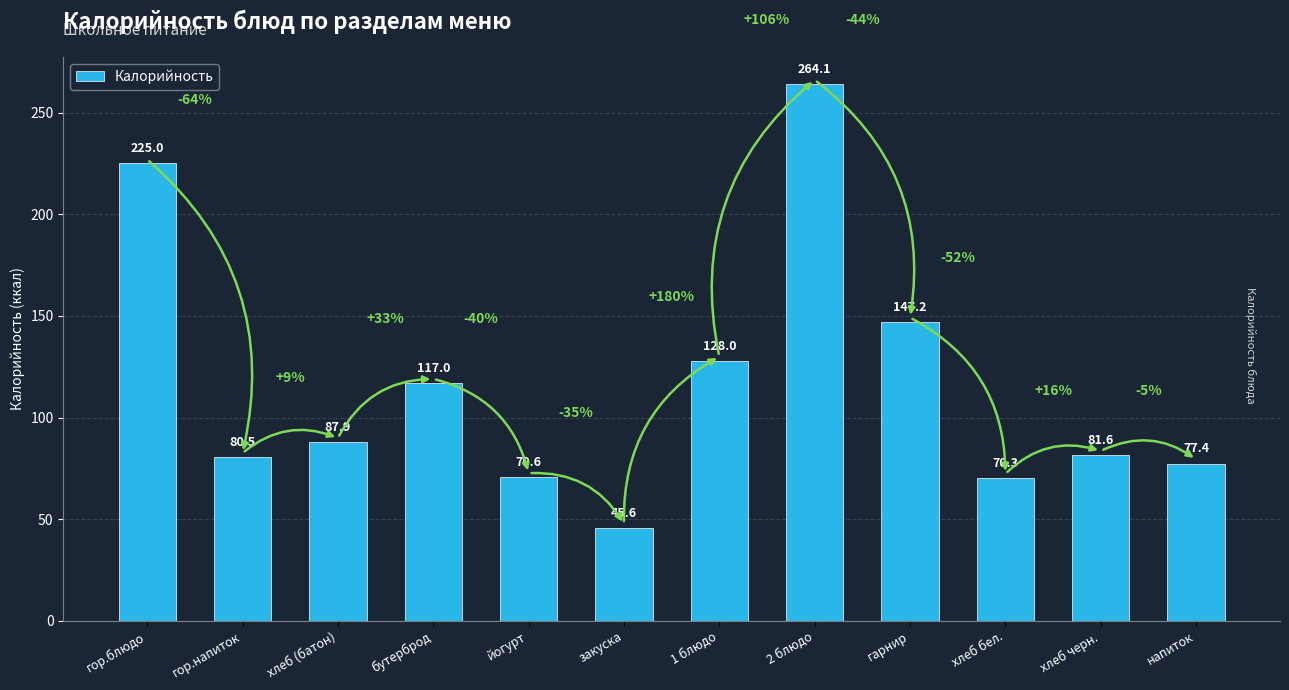

At which label is the value closest to 154?

гарнир